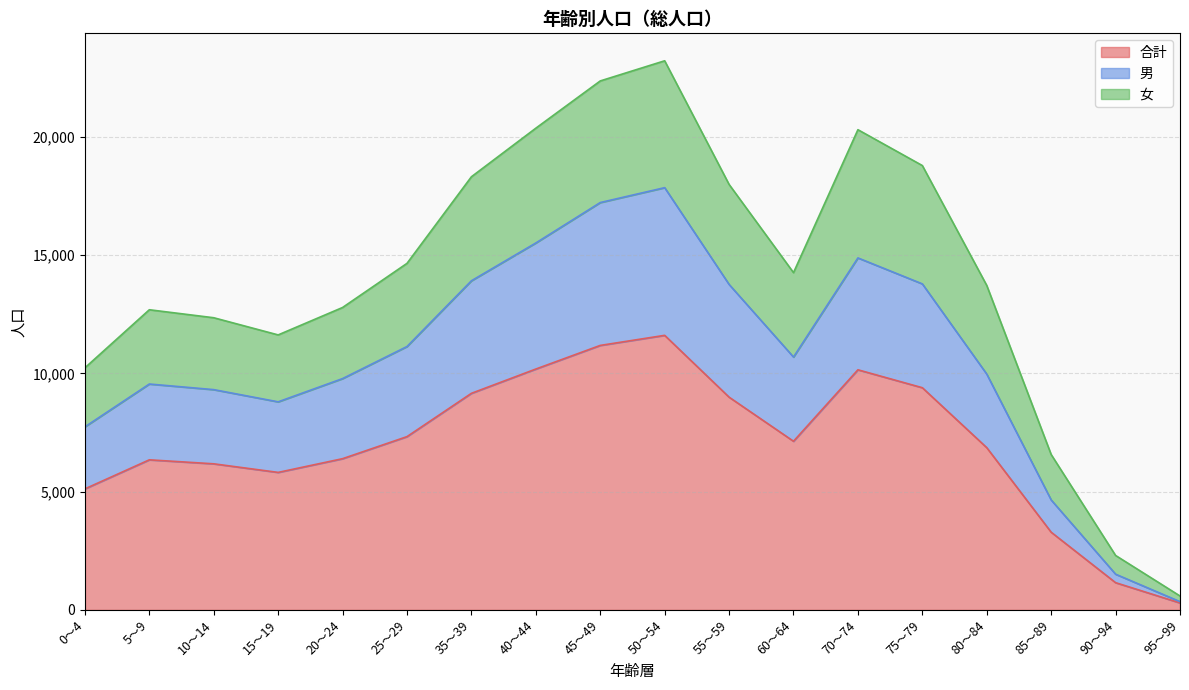

At which label does 女 reach its minimum?

95～99